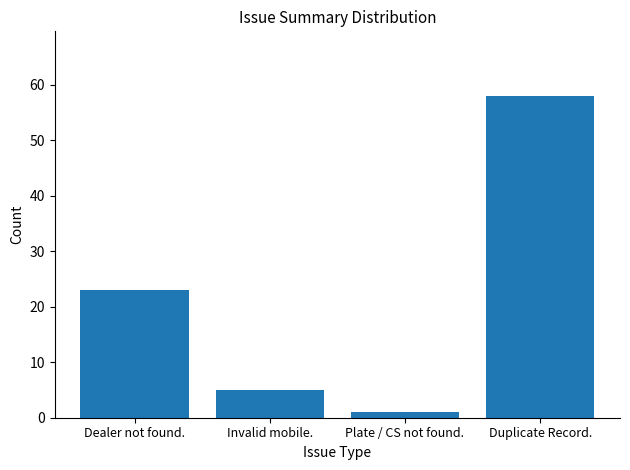

Between Invalid mobile. and Duplicate Record., which is larger?

Duplicate Record.